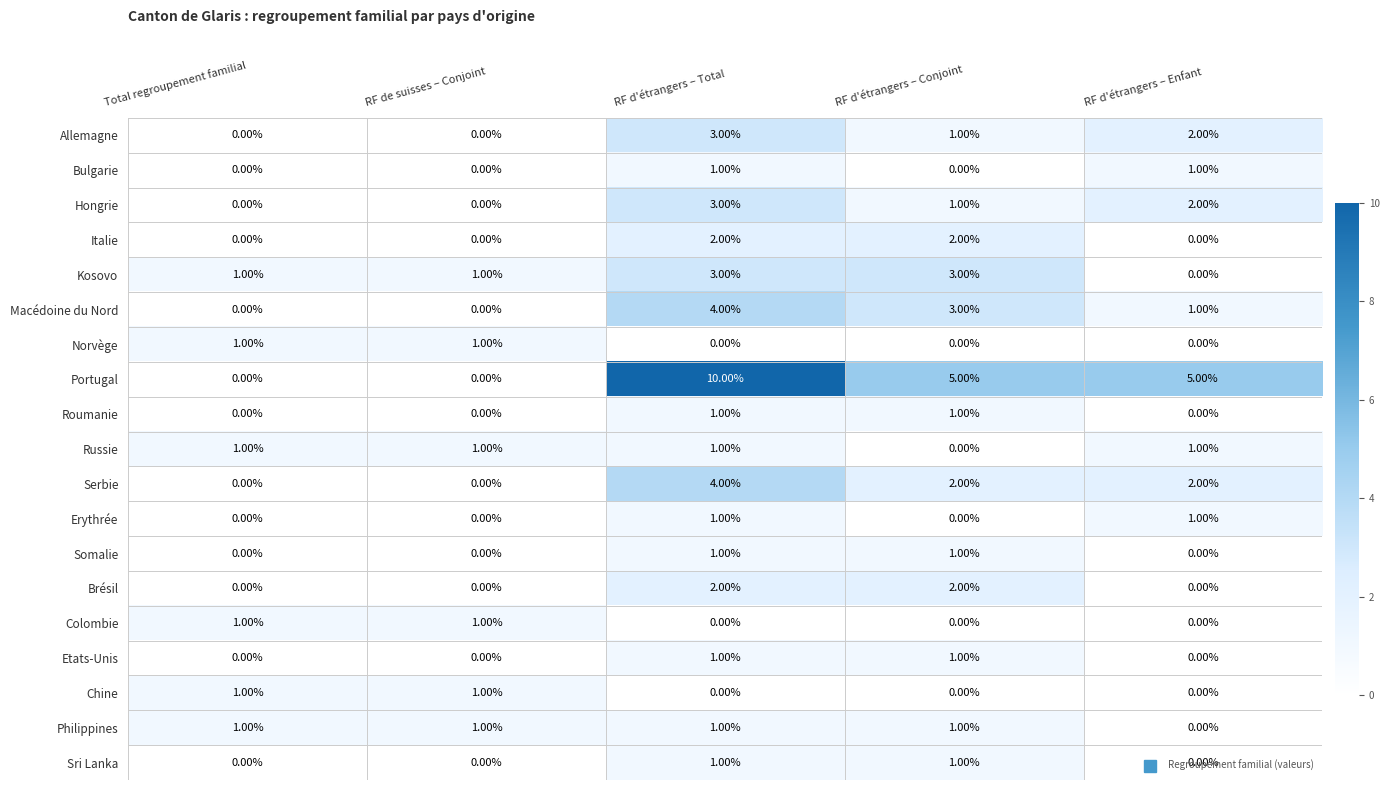

Which series has the largest range (max minus min)?

Portugal